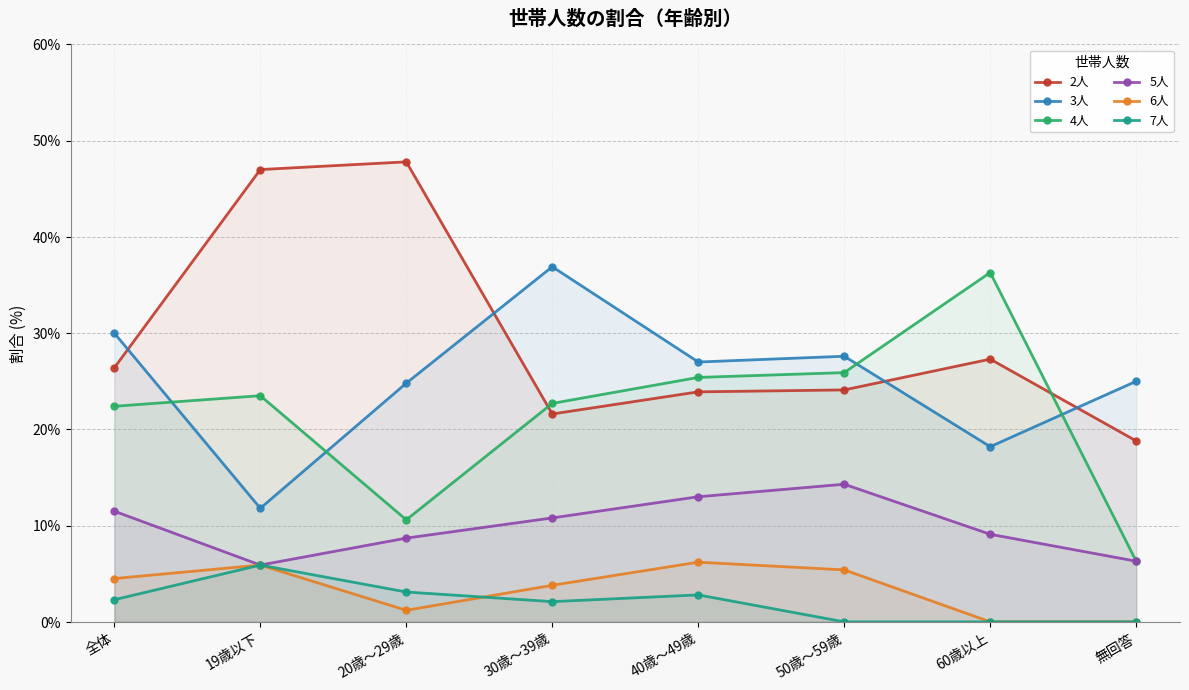

True or false: 5人 and 6人 cross at least once.

False